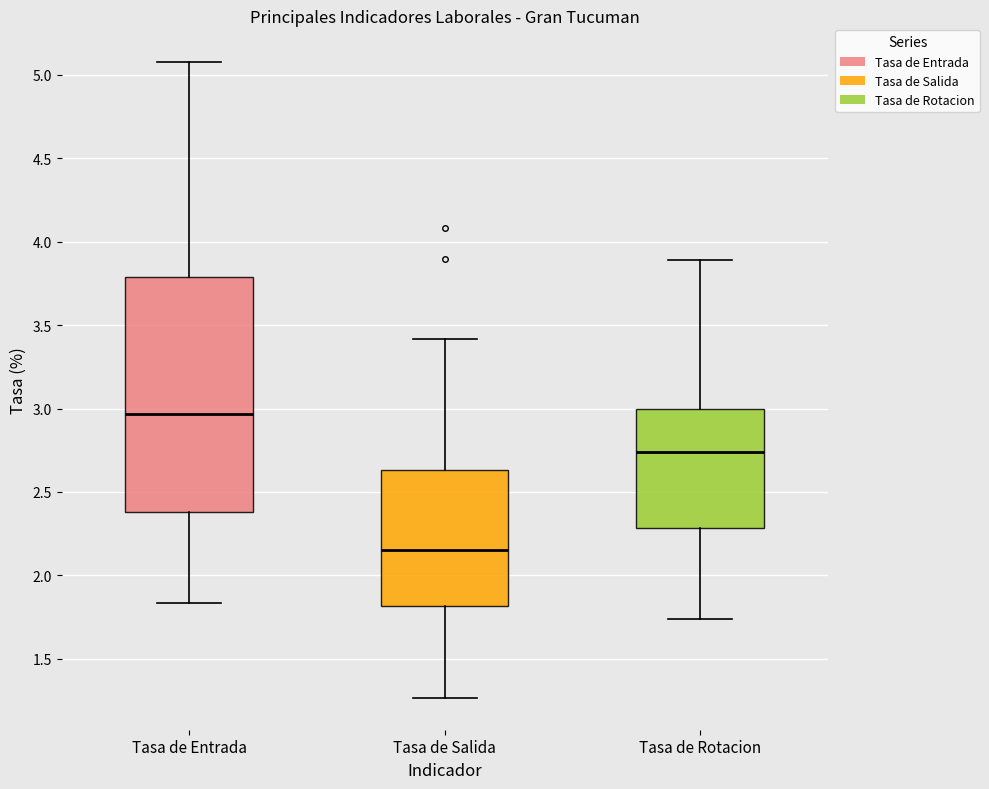

Reading left to right, transcribe this box plot: for each box, give where its median line is, the range the box spans, and where its two whiskers end, as read against the y-axis. The values are not printed on the chart, so give them approximately, as read against the axis.

Tasa de Entrada: median 2.95, box 2.40 to 3.80, whiskers 1.85 to 5.10
Tasa de Salida: median 2.15, box 1.80 to 2.65, whiskers 1.25 to 3.40
Tasa de Rotacion: median 2.75, box 2.30 to 3.00, whiskers 1.75 to 3.90